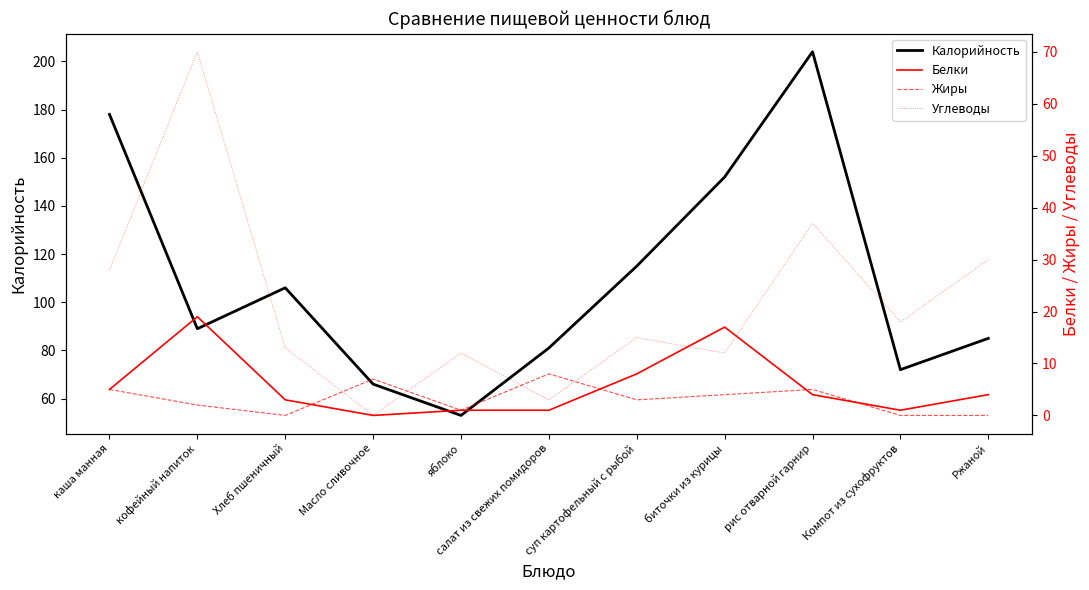

Is this an area chart (filled region under the line)?

No